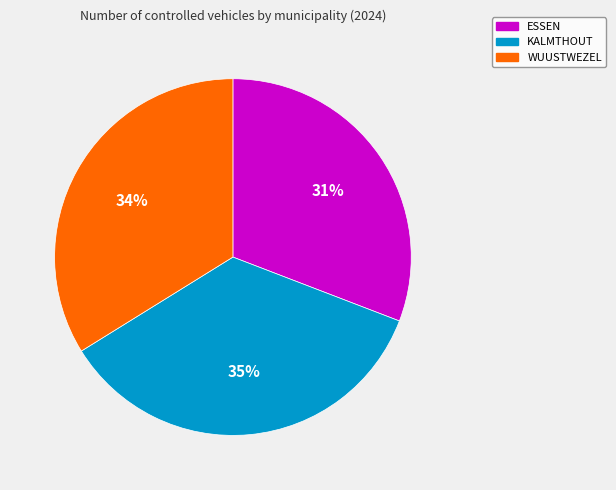

What percentage is the WUUSTWEZEL slice, to the nearest percent?

34%